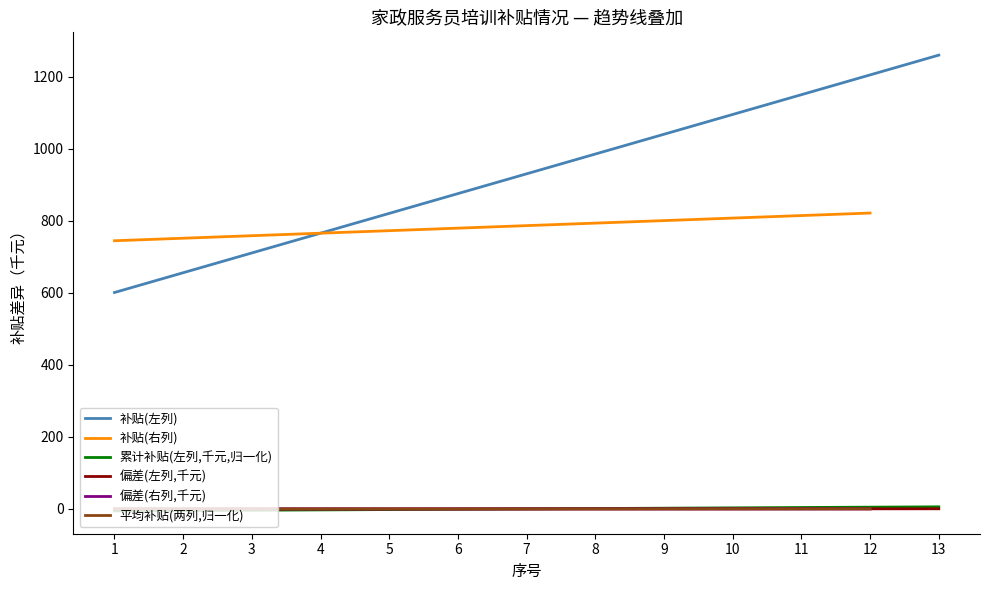

Rank the categories by 补贴(左列) value from lowest to highest.

1, 2, 3, 4, 5, 6, 7, 8, 9, 10, 11, 12, 13